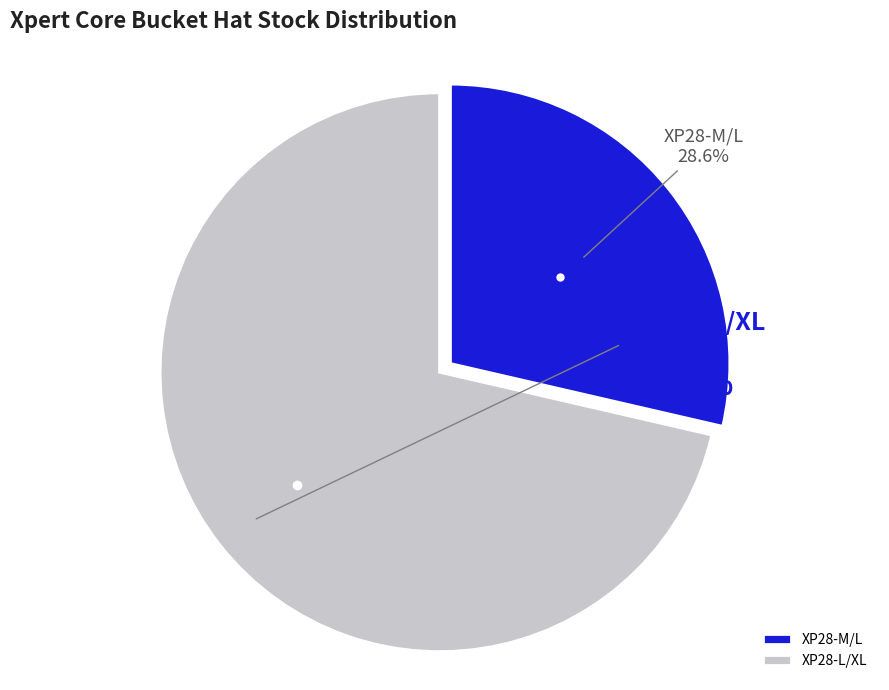

Which slice represents more than half of the pie?

XP28-L/XL